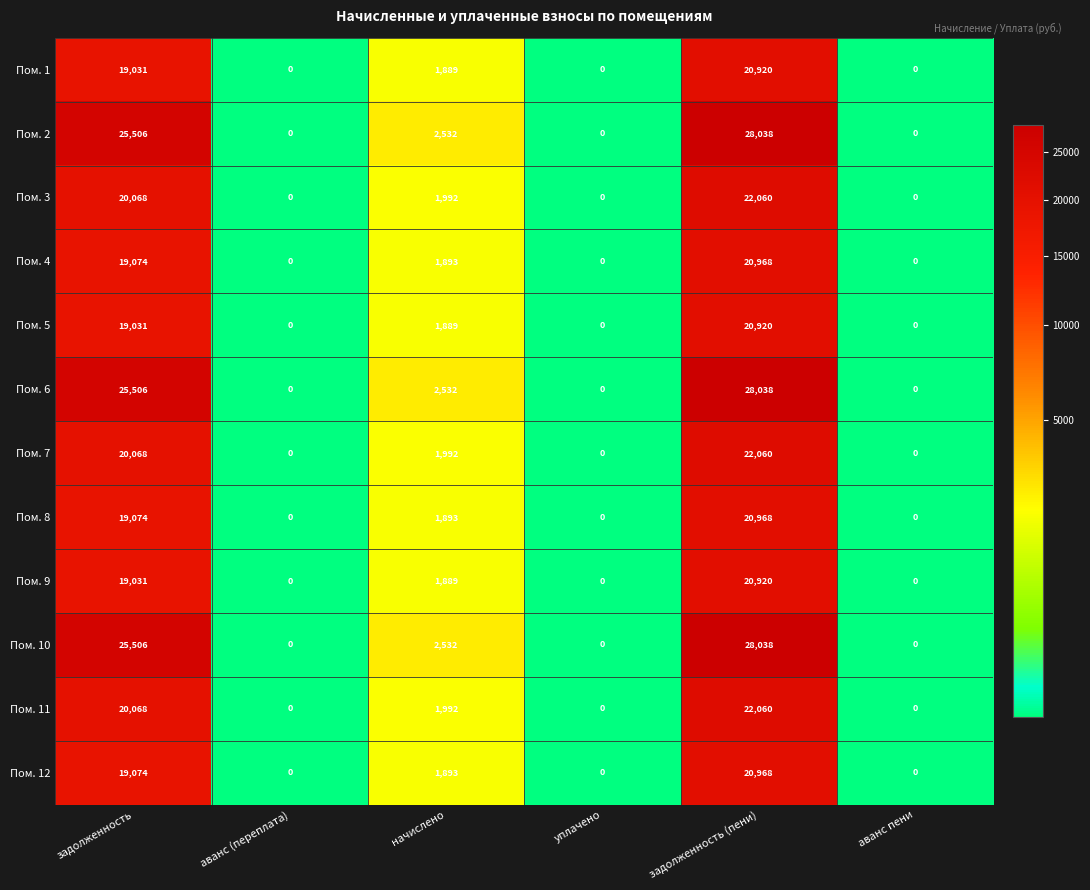

At which category is the sum across all series the highest?

задолженность (пени)